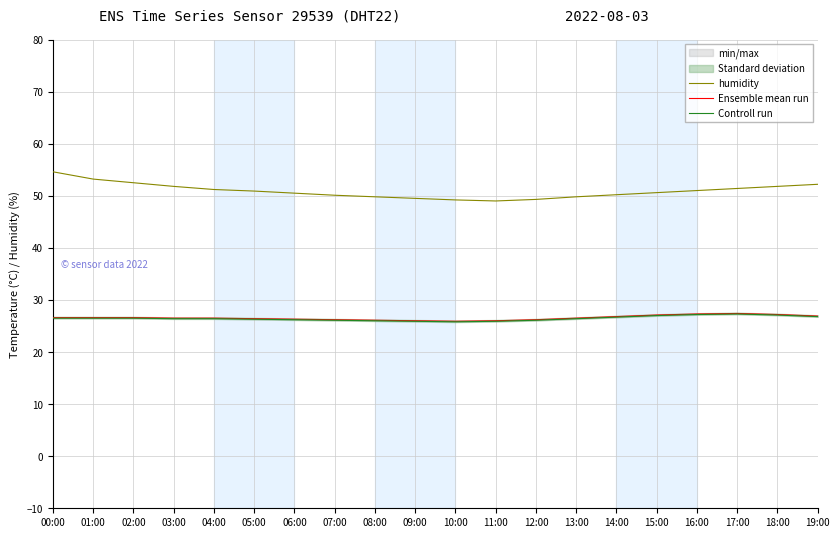

Reading left to right, list all the values displayed in this chart.

humidity: 54.6	53.2	52.5	51.8	51.2	50.9	50.5	50.1	49.8	49.5	49.2	49.0	49.3	49.8	50.2	50.6	51.0	51.4	51.8	52.2
Ensemble mean run: 26.6	26.6	26.6	26.5	26.5	26.4	26.3	26.2	26.1	26.0	25.9	26.0	26.2	26.5	26.8	27.1	27.3	27.4	27.2	26.9
Controll run: 26.5	26.5	26.5	26.4	26.4	26.3	26.2	26.1	26.0	25.9	25.8	25.9	26.1	26.4	26.7	27.0	27.2	27.3	27.1	26.8